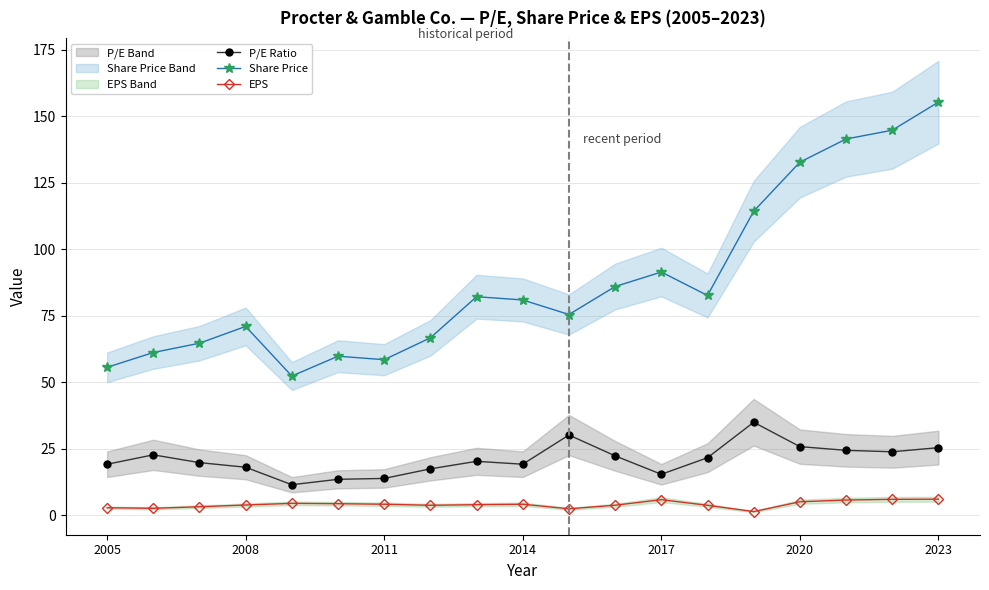

Is the value of P/E Ratio at 2017 greater than the value of Share Price at 2008?

No